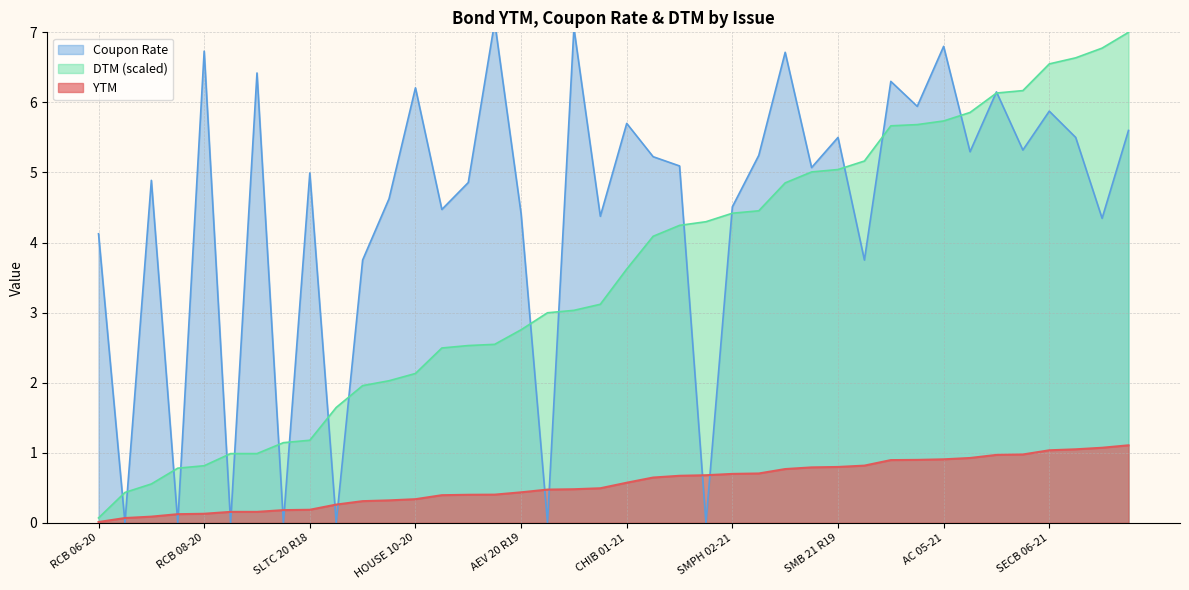

True or false: DTM has a value of 1.0 at HOUSE 10-20.

False